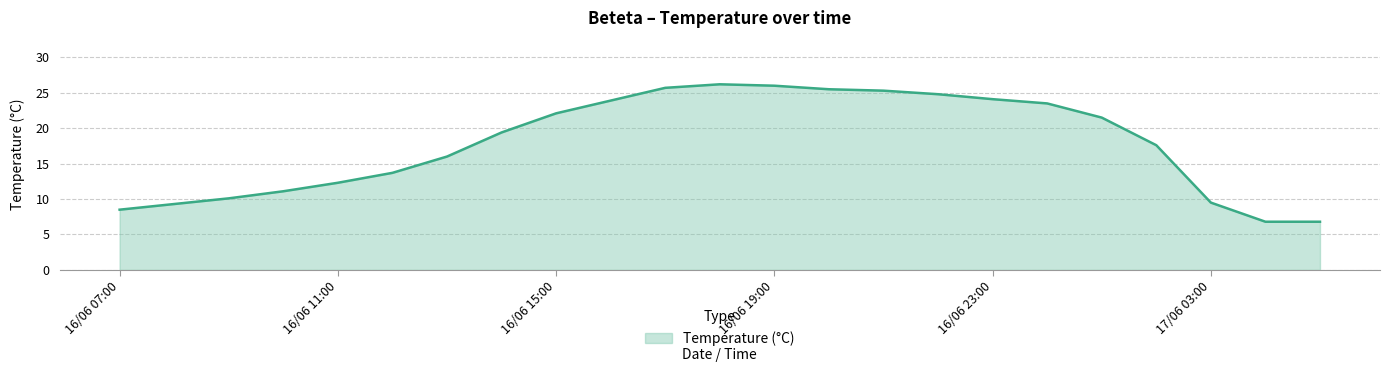

What is the smallest value displayed?

6.8